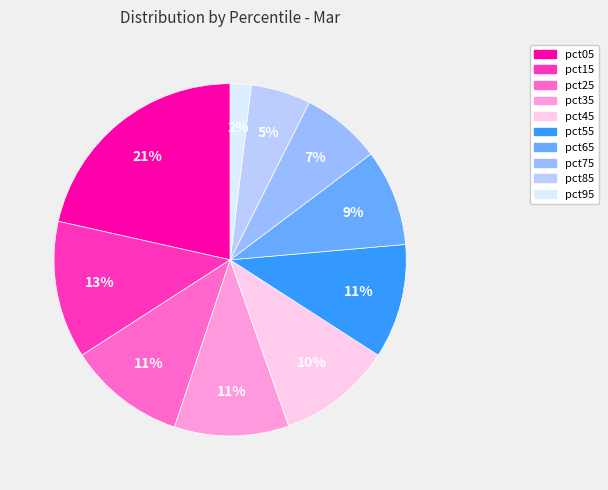

What is the largest slice in the pie chart?

pct05